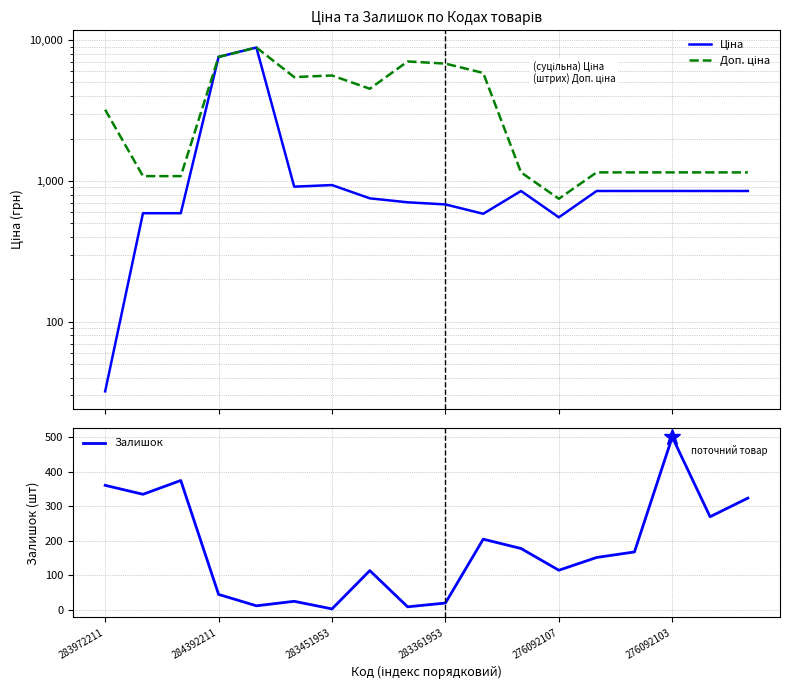

True or false: Залишок has a value of 360 at 283972211.

True